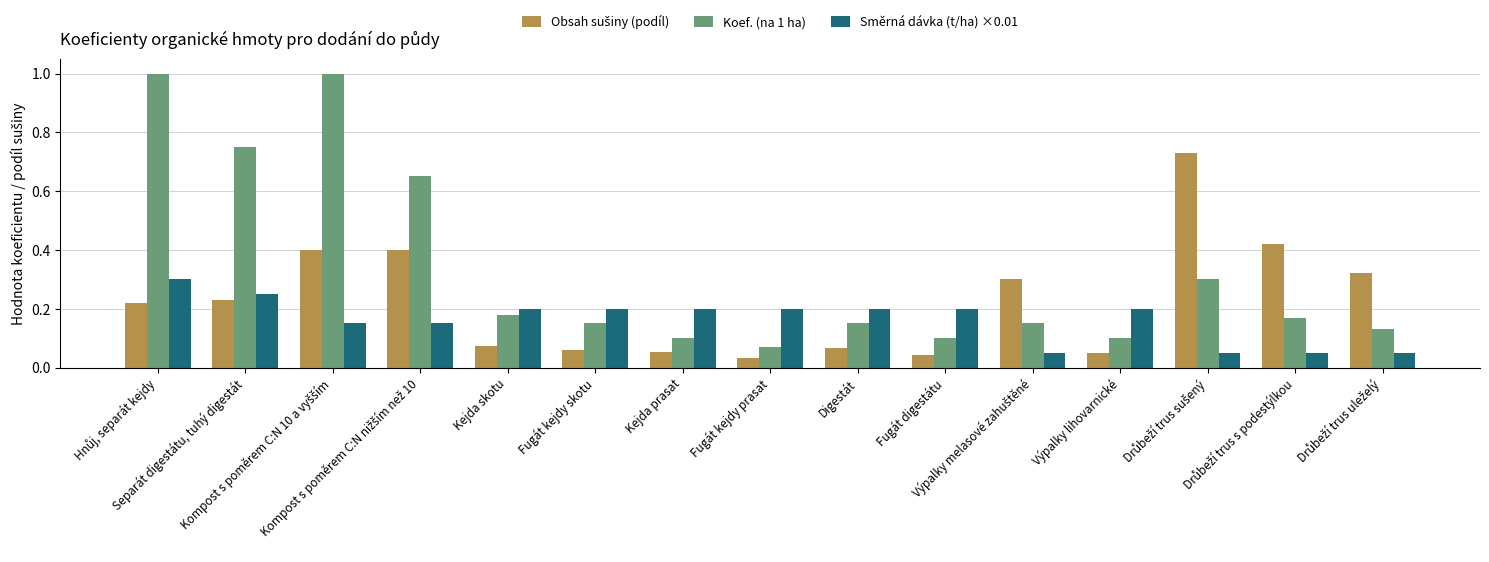

How many distinct data groups are displayed?

3